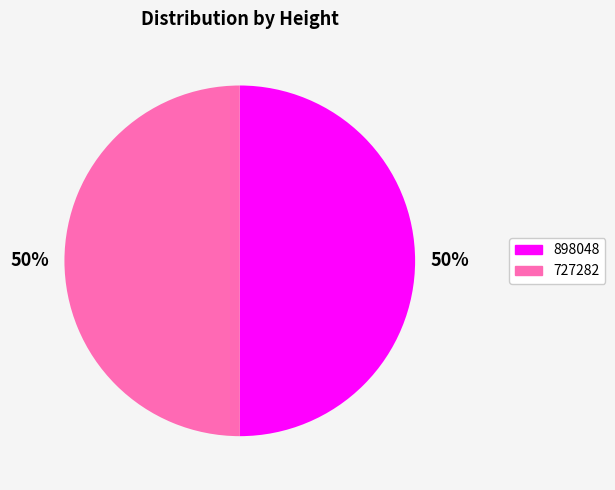

What is the ratio of the value at 898048 to the value at 727282?

1.0